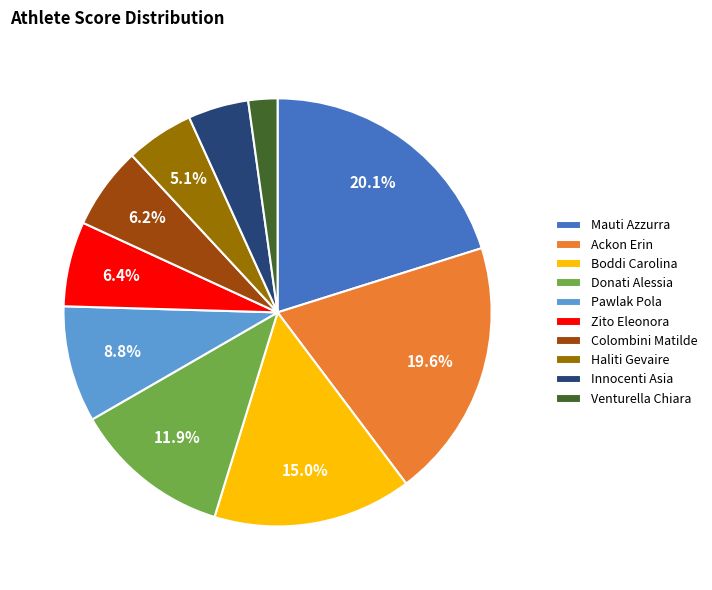

To the nearest percent, what is the difference between the Venturella Chiara and Pawlak Pola slice percentages?

7%